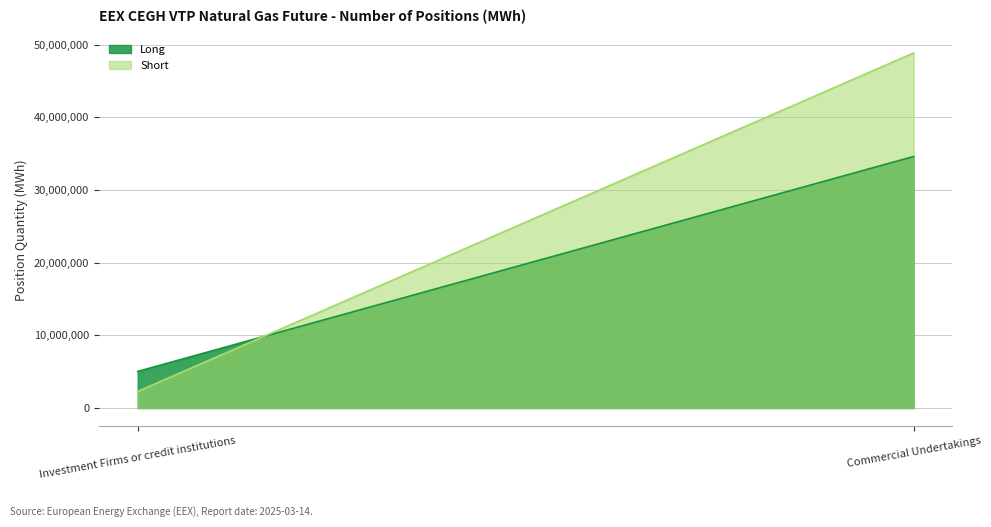

Is the value of Long at Commercial Undertakings greater than the value of Short at Commercial Undertakings?

No